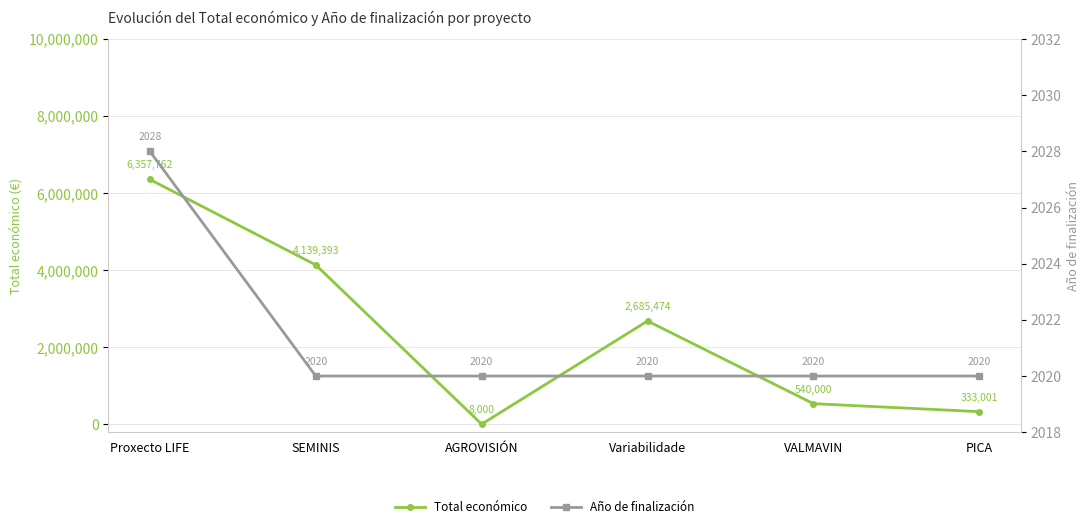

What is the approximate value of Total económico at PICA?

333001